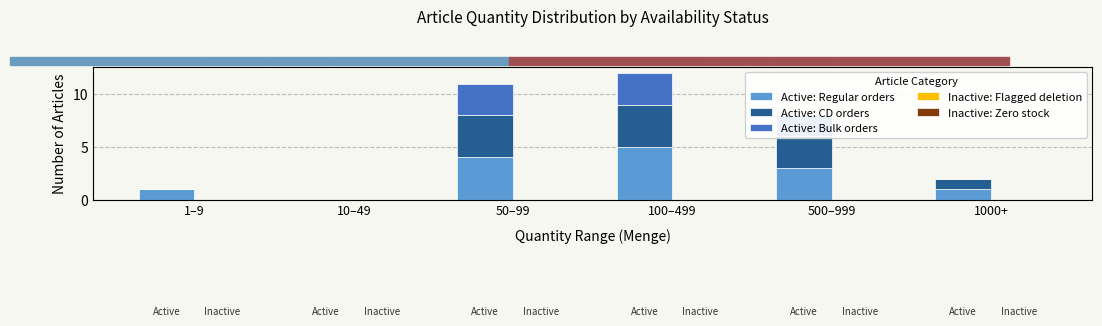

What are all the series names shown in the legend?

Active: Regular orders, Active: CD orders, Active: Bulk orders, Inactive: Flagged deletion, Inactive: Zero stock